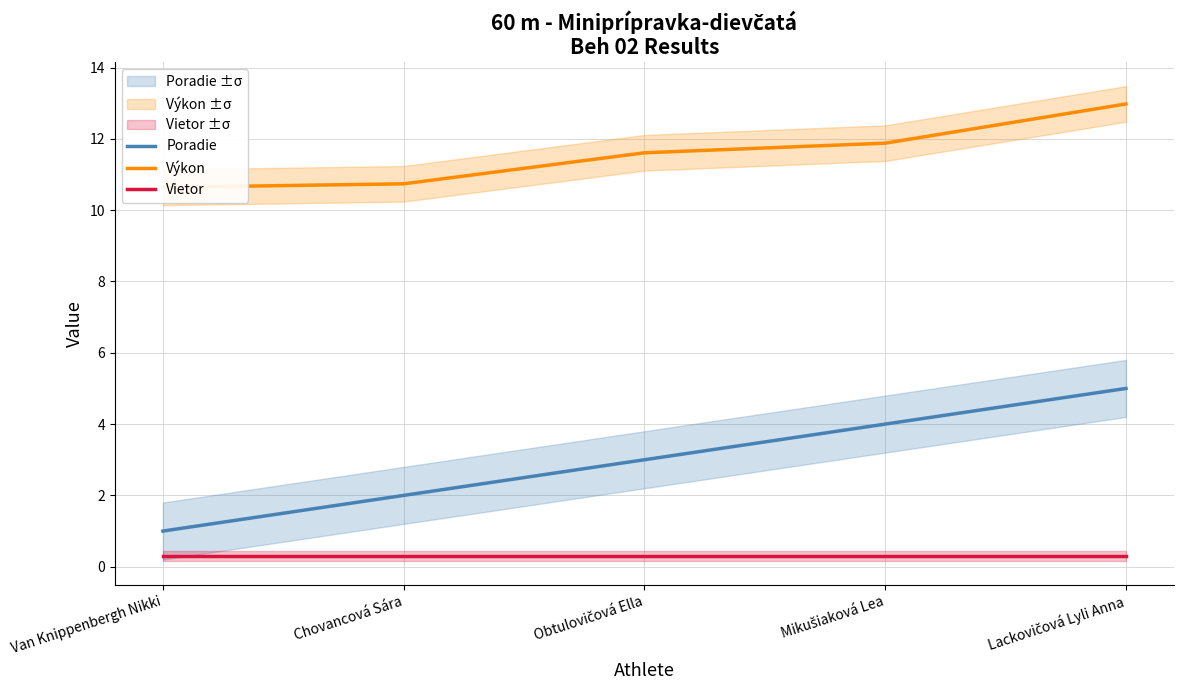

Where is Výkon nearest to the value 11?

Chovancová Sára